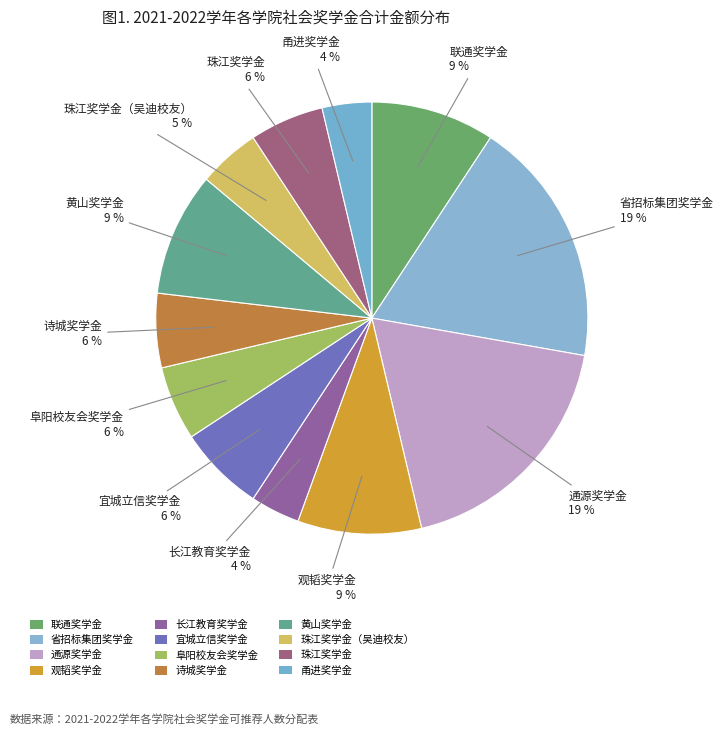

Combined, do 宜城立信奖学金 and 省招标集团奖学金 account for over 50%?

No